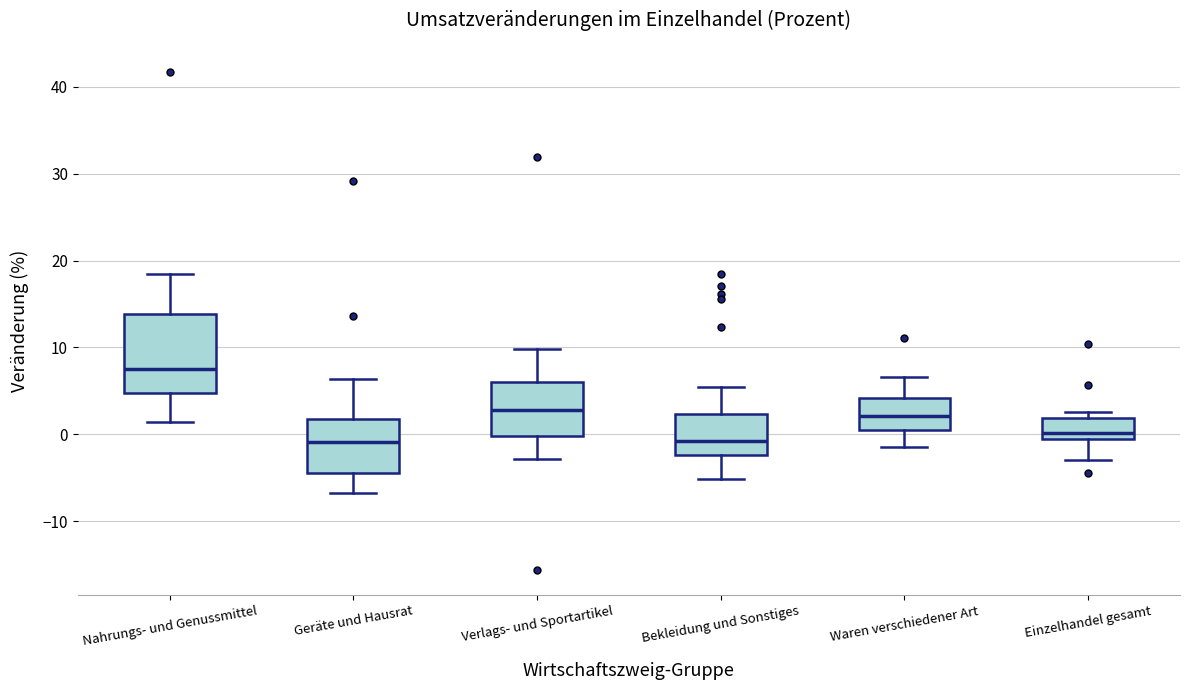

Reading left to right, transcribe this box plot: for each box, give where its median line is, the range the box spans, and where its two whiskers end, as read against the y-axis. The values are not printed on the chart, so give them approximately, as read against the axis.

Nahrungs- und Genussmittel: median 8, box 5 to 14, whiskers 1 to 19
Geräte und Hausrat: median -1, box -4 to 2, whiskers -7 to 6
Verlags- und Sportartikel: median 3, box 0 to 6, whiskers -3 to 10
Bekleidung und Sonstiges: median -1, box -2 to 2, whiskers -5 to 6
Waren verschiedener Art: median 2, box 1 to 4, whiskers -1 to 7
Einzelhandel gesamt: median 0, box -1 to 2, whiskers -3 to 3